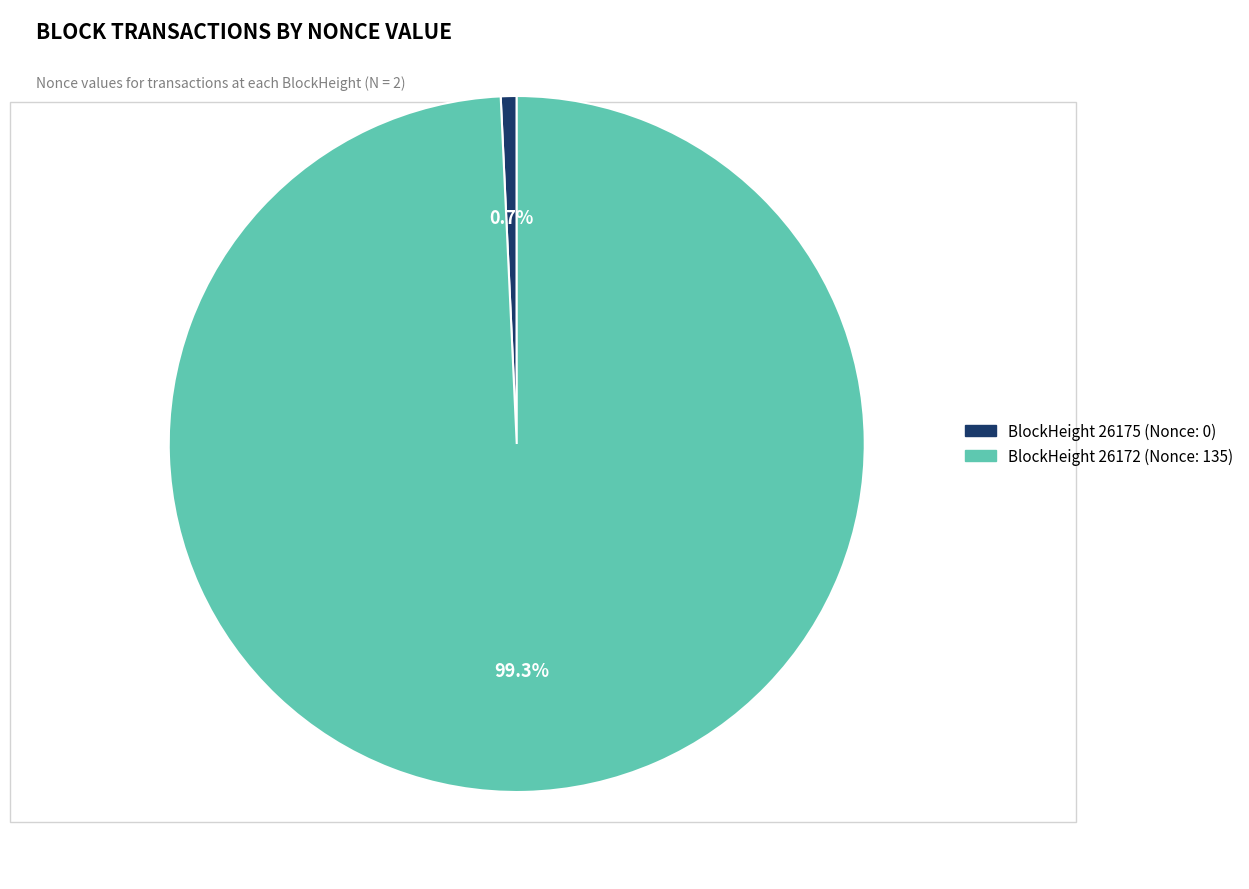

Combined, do BlockHeight 26172 (Nonce: 135) and BlockHeight 26175 (Nonce: 0) account for over 50%?

Yes